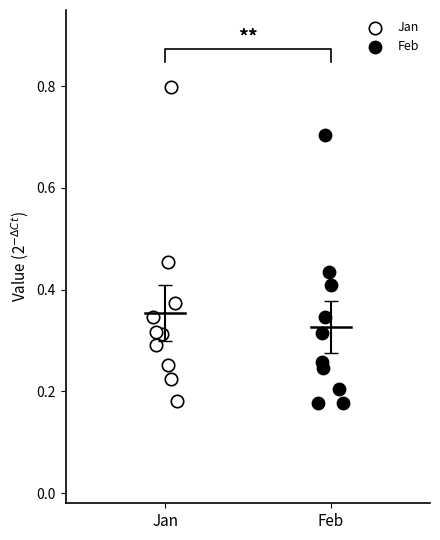

Which series contains the highest Y value?

Jan